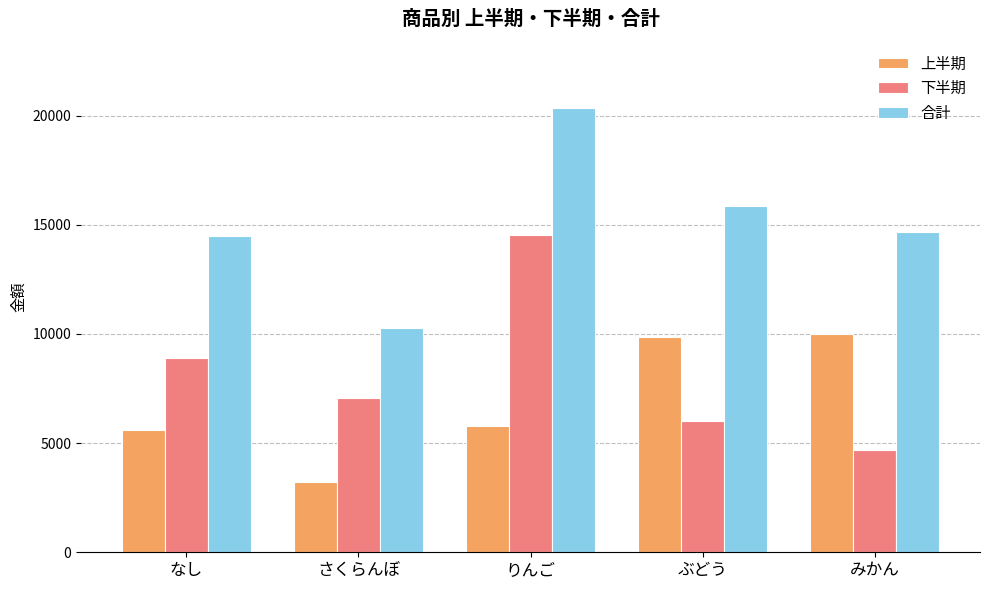

How many data points does each series have?

5